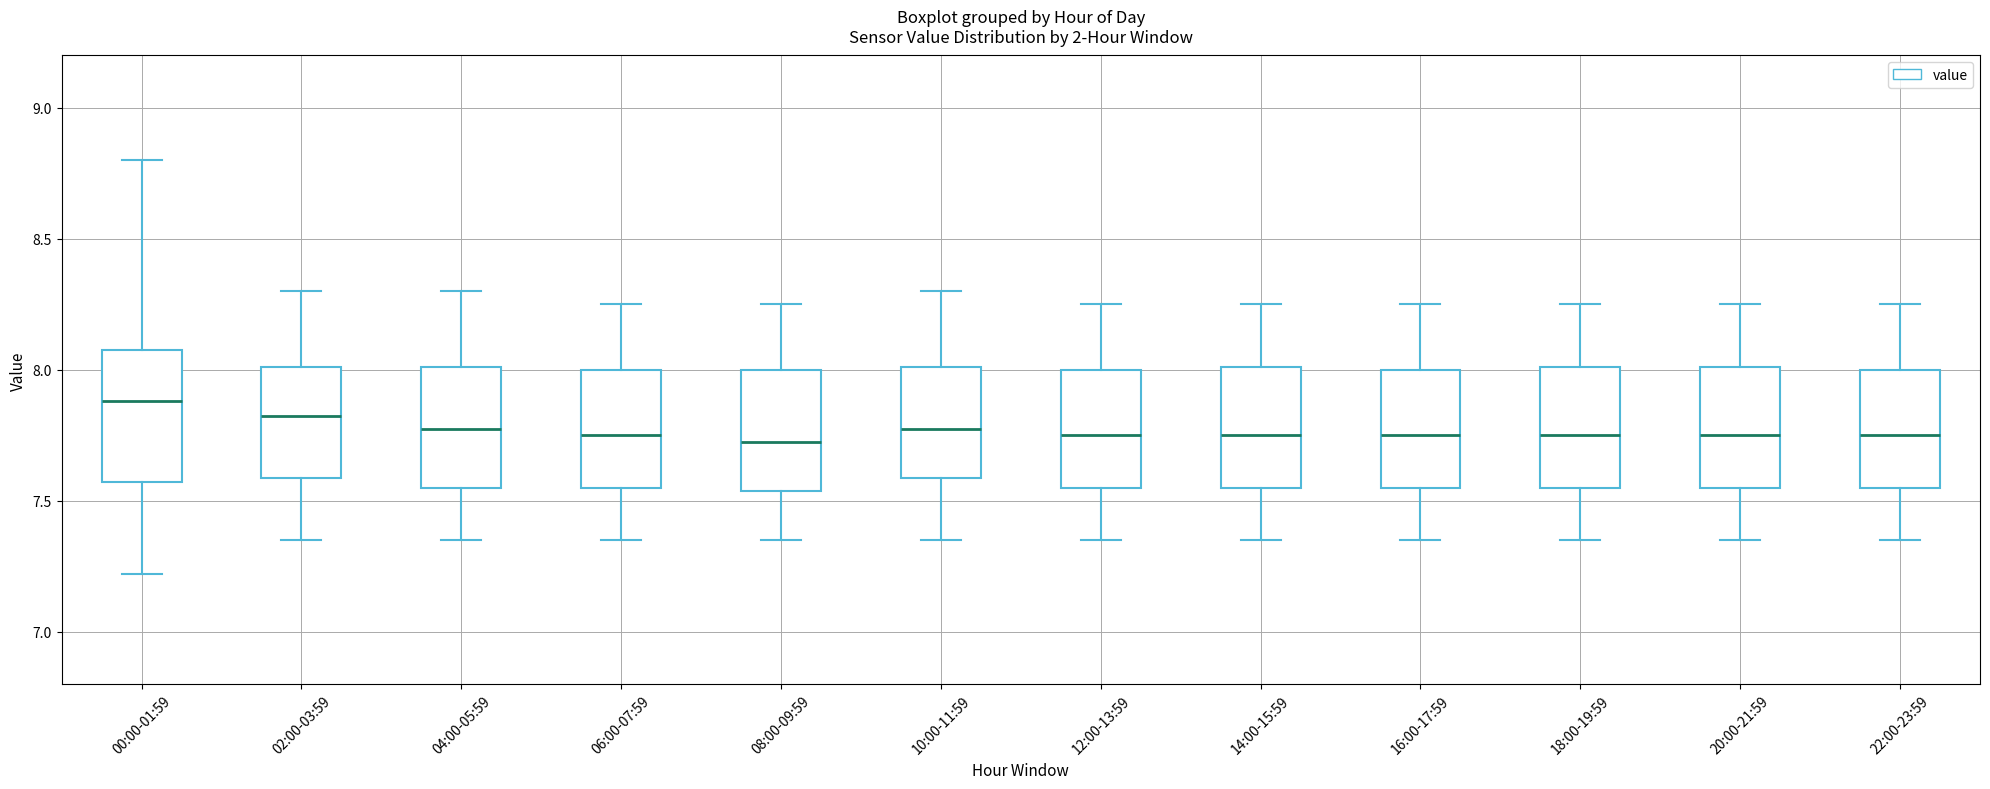

Where is the upper edge of the box for 00:00-01:59 on the y-axis? The values are not printed on the chart, so give them approximately, as read against the axis.

8.10